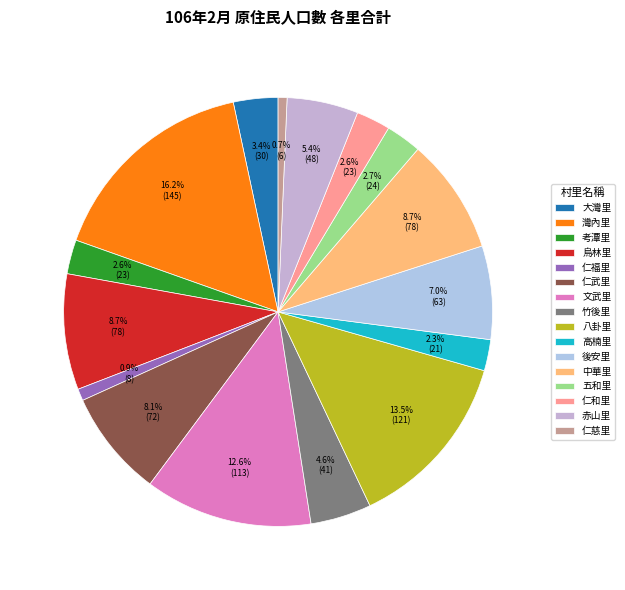

To the nearest percent, what is the average slice percentage?

6%